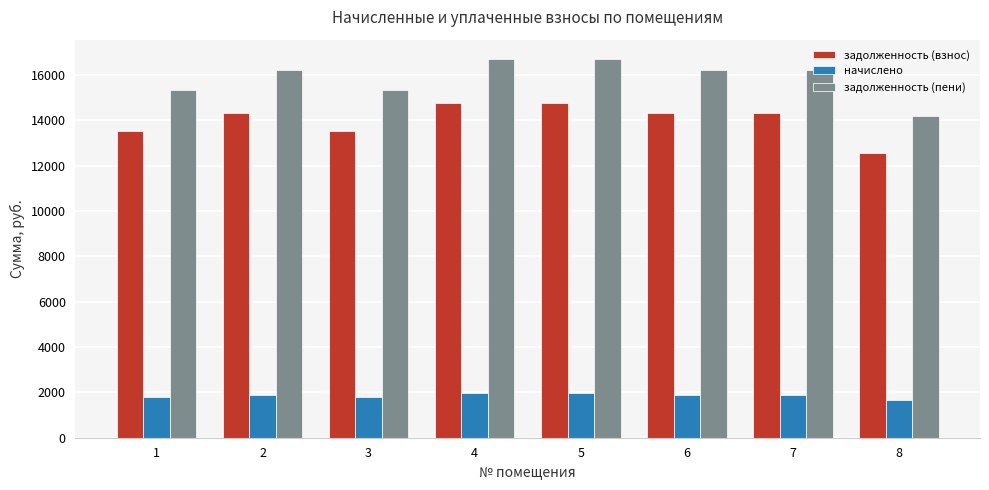

Which series changed the most between 1 and 4?

задолженность (пени)